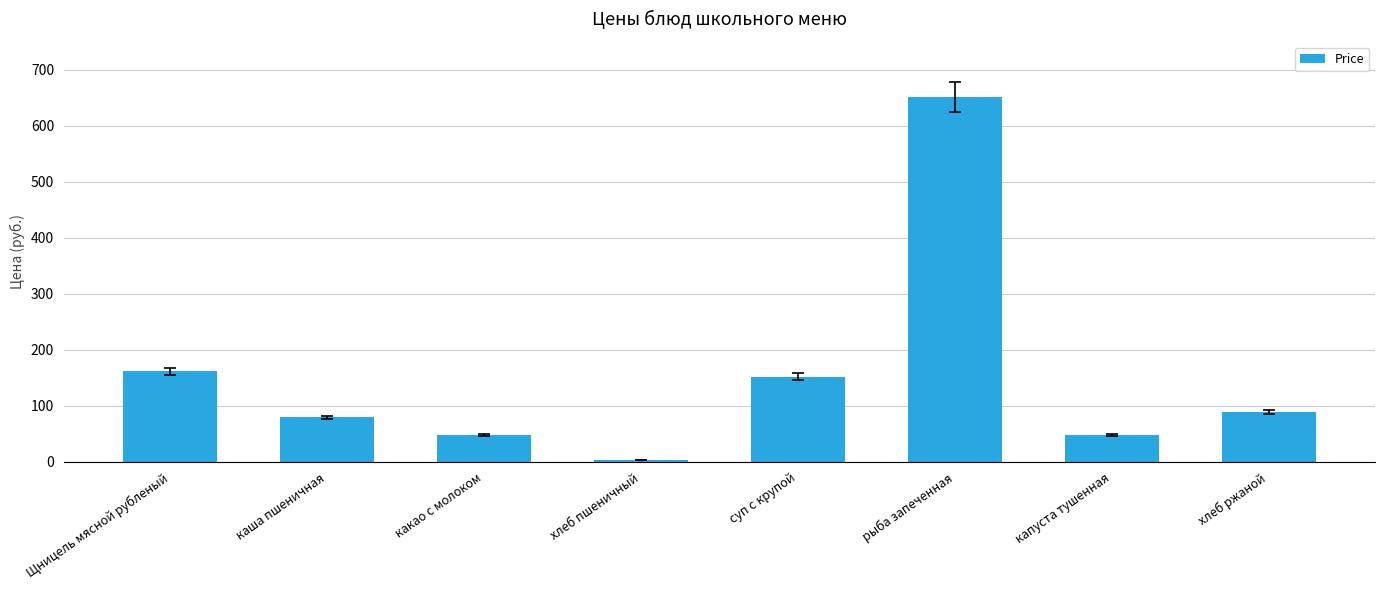

The chart shows a value of 80.5 at Щницель мясной рубленый. True or false?

False